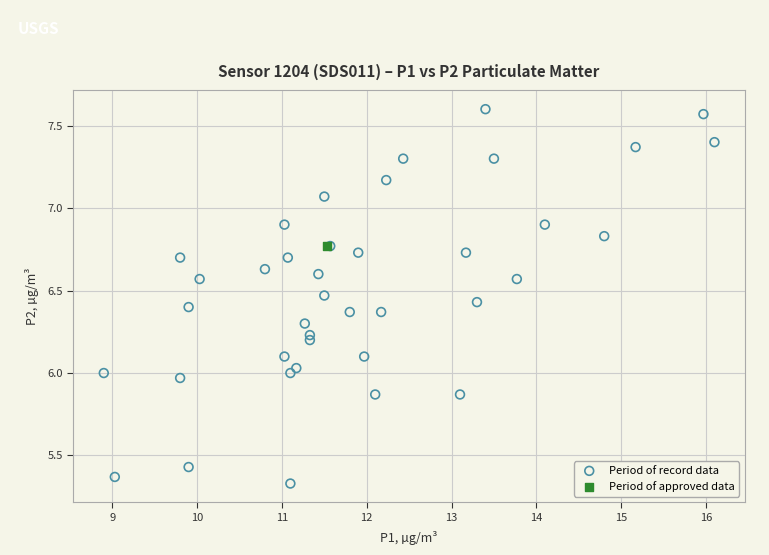

What are all the series names shown in the legend?

Period of record data, Period of approved data